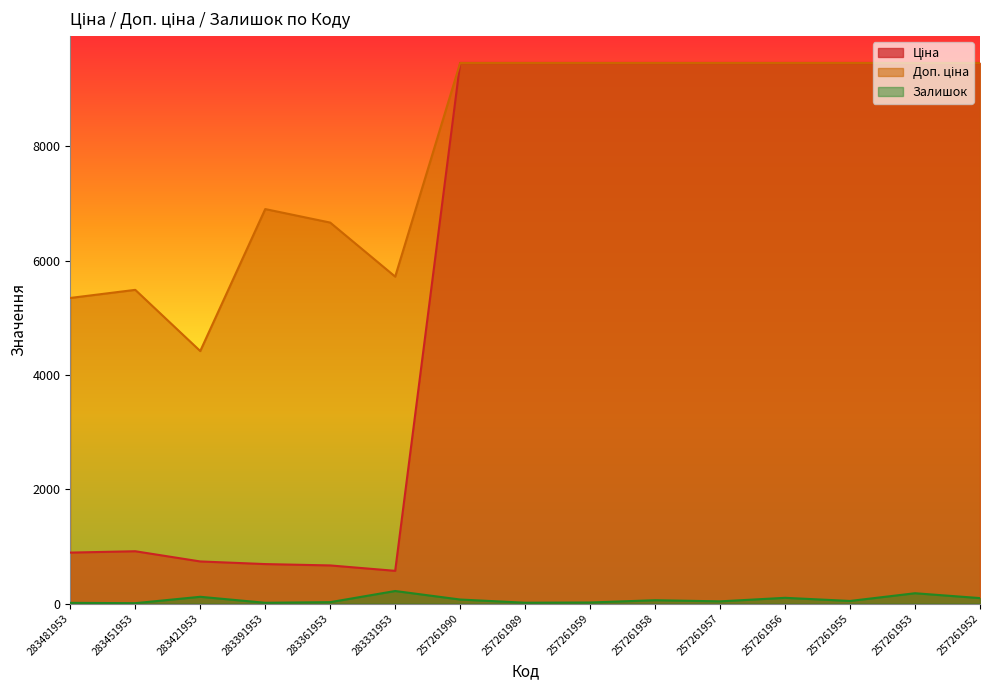

Is it true that Залишок equals 118.0 at 283421953?

True